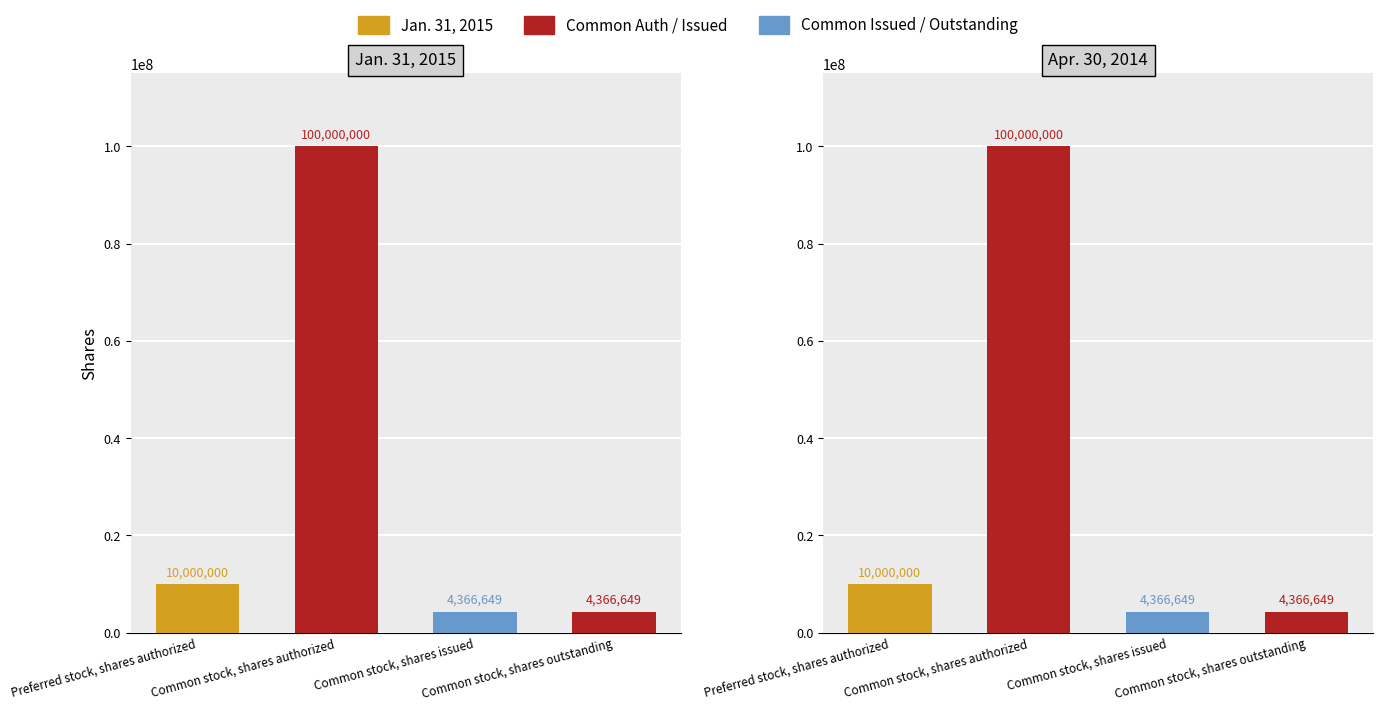

What position from the left is Preferred stock, shares authorized?

1